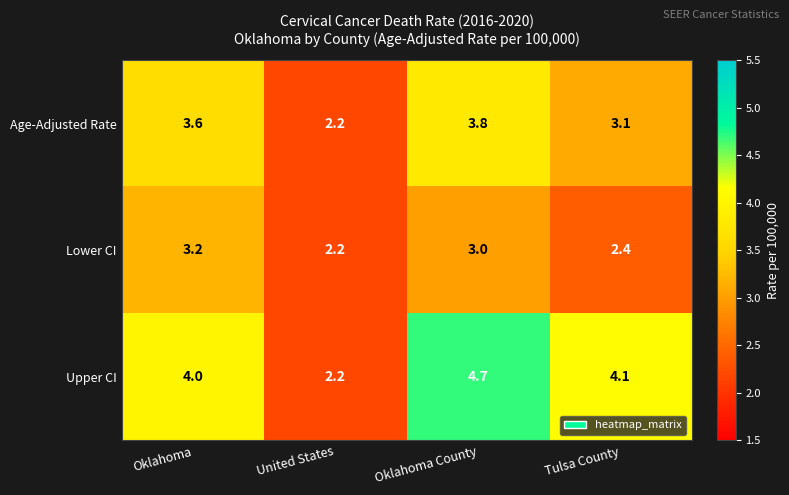

Reading left to right, transcribe all the data shown in this chart.

Age-Adjusted Rate: 3.6	2.2	3.8	3.1
Lower CI: 3.2	2.2	3.0	2.4
Upper CI: 4.0	2.2	4.7	4.1